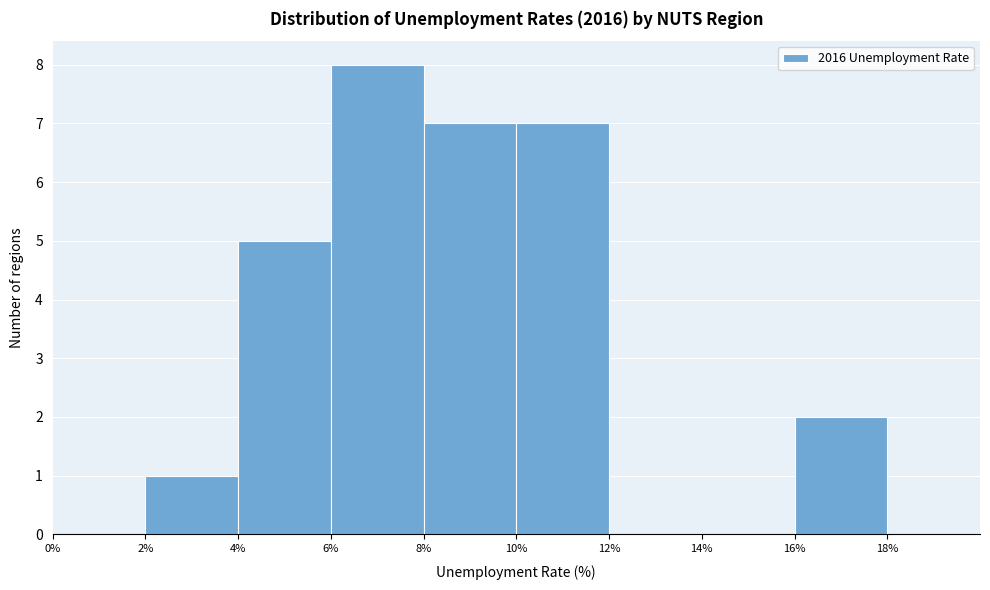

Over which range of the x-axis is the bar tallest?

6% to 8%